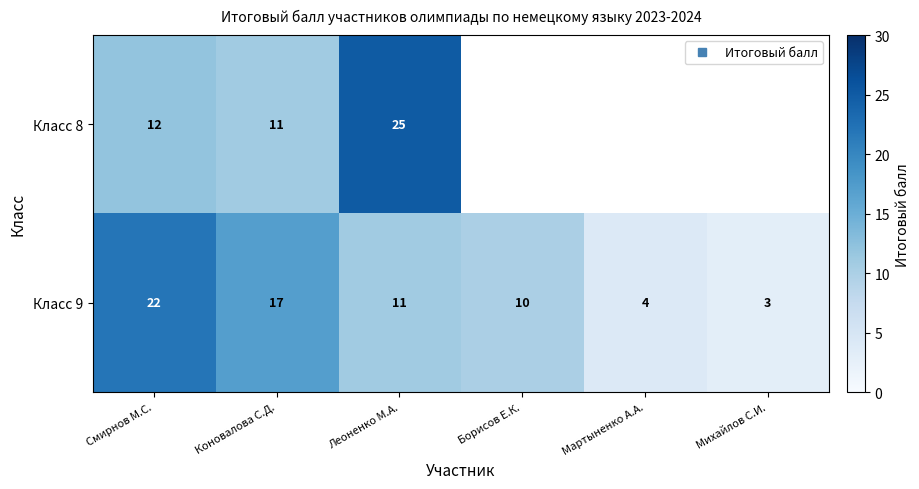

Which category has the highest value in the Класс 8 series?

Леоненко М.А.